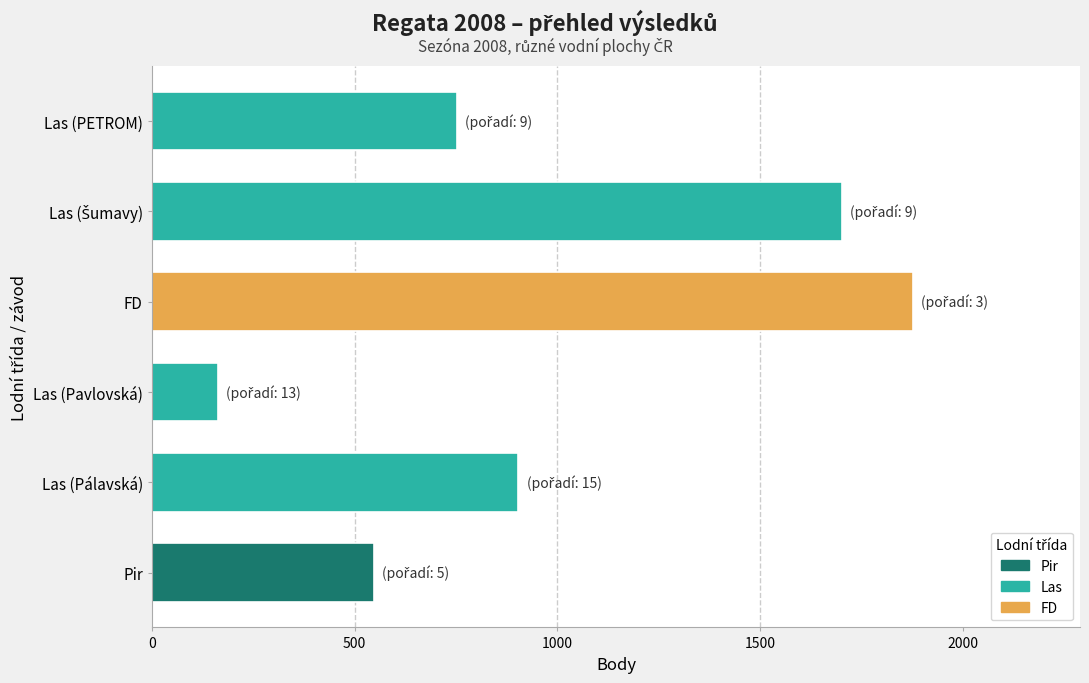

Between FD and Pir, which is larger?

FD